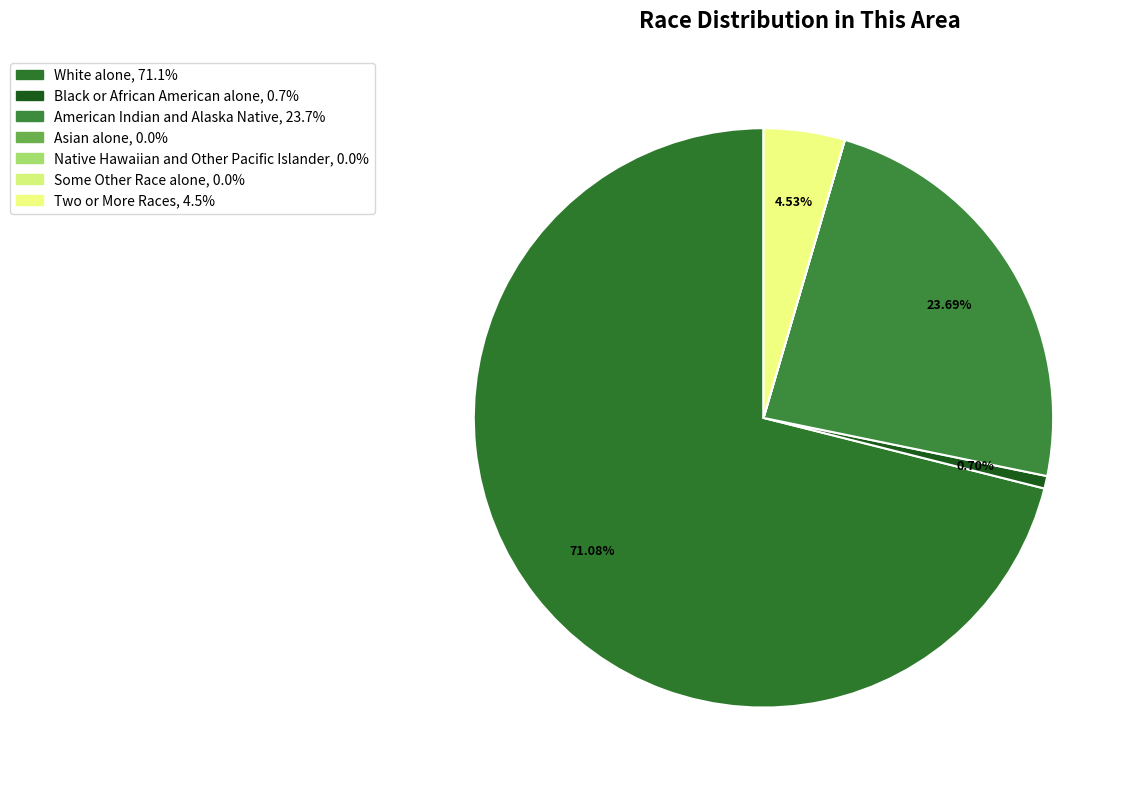

Which category has the smallest portion of the pie?

Asian alone